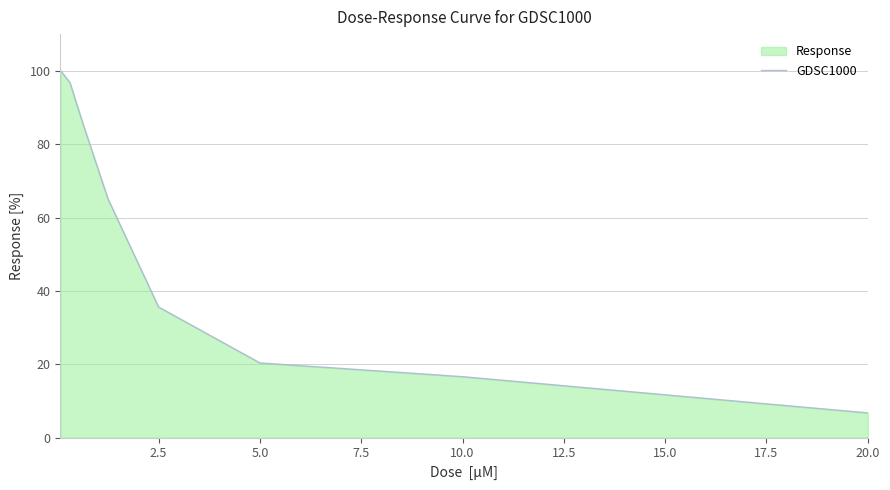

Does the chart display data point markers on the line(s)?

No